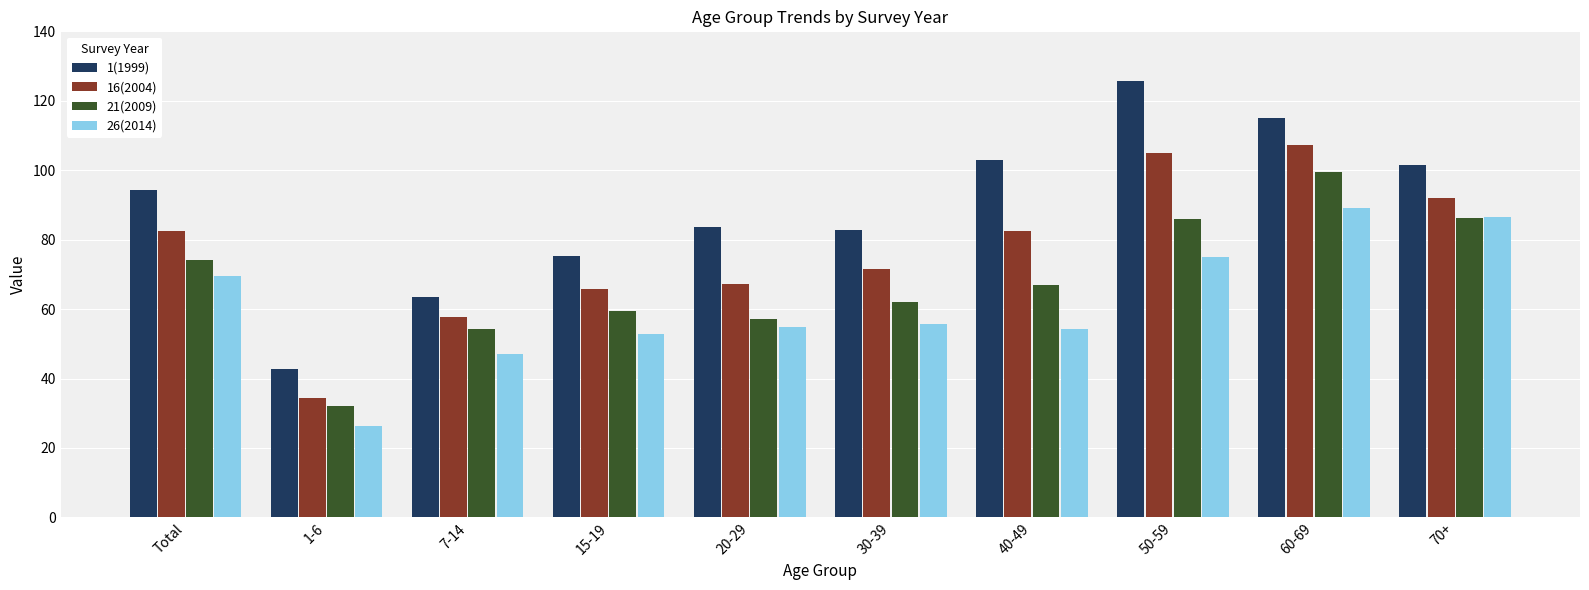

What is the maximum value shown in the chart?

125.8